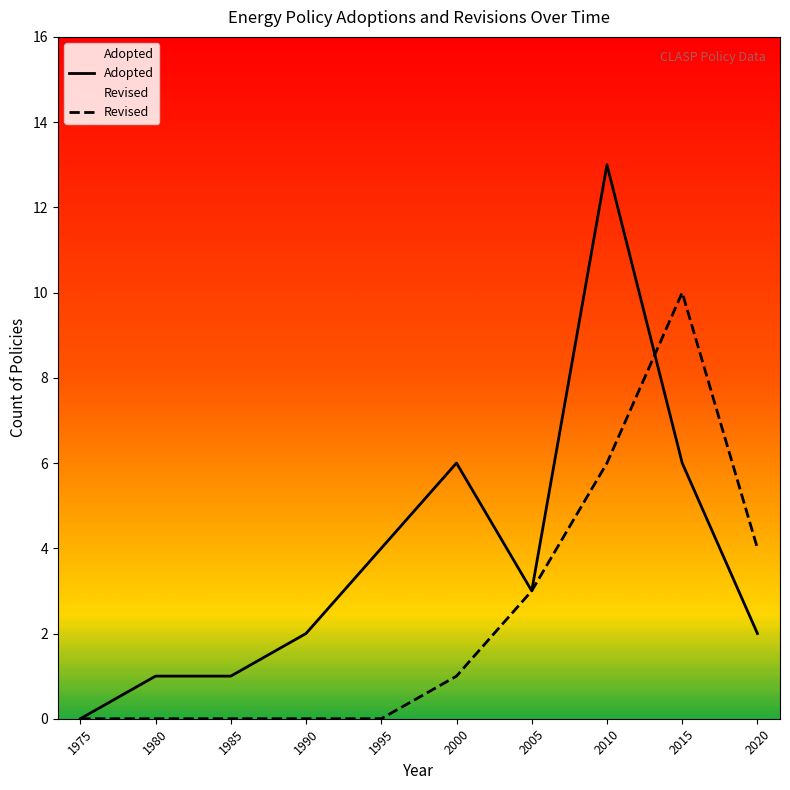

What is the value of the Adopted point at the 7th from the left?

3